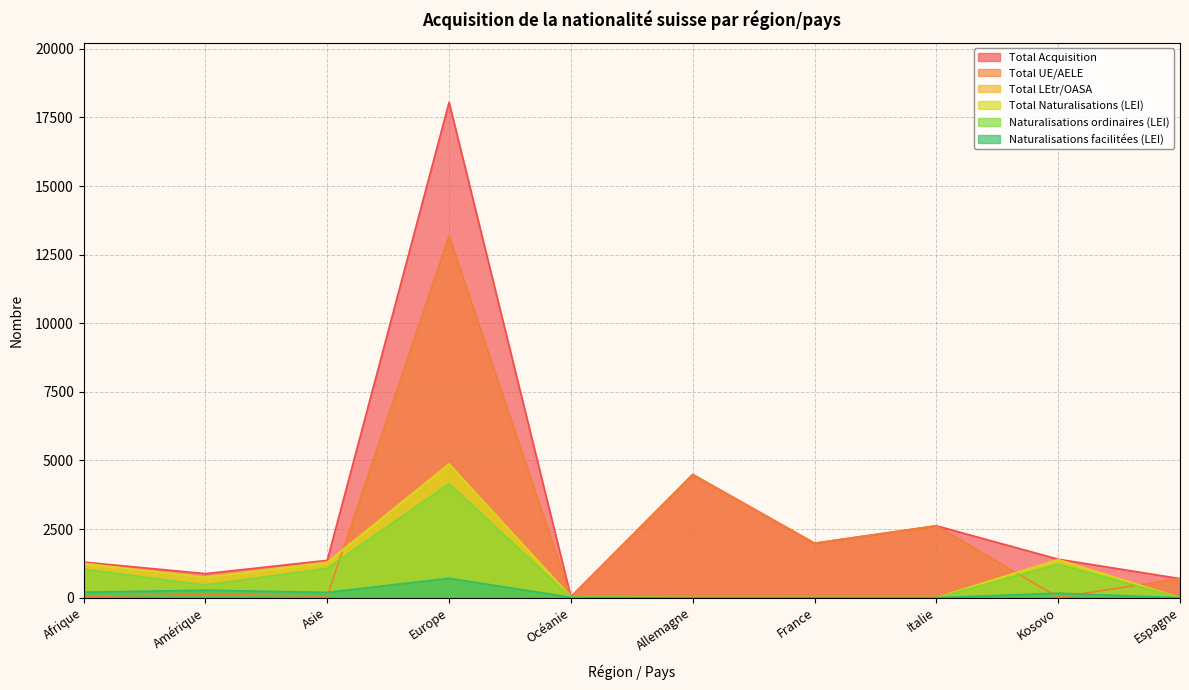

How many data points does each series have?

10